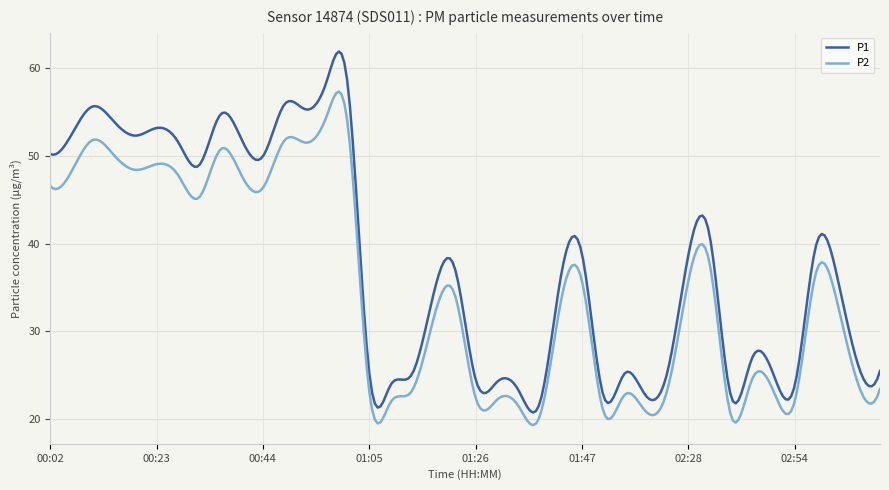

List the series in order of their peak value, lowest first.

P2, P1